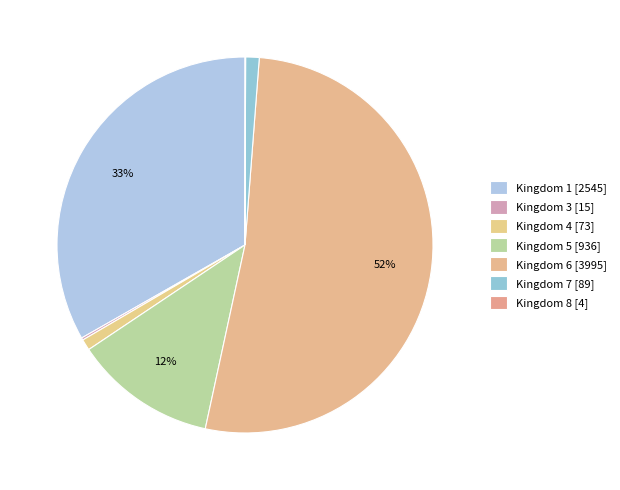

Which slice is the largest?

6